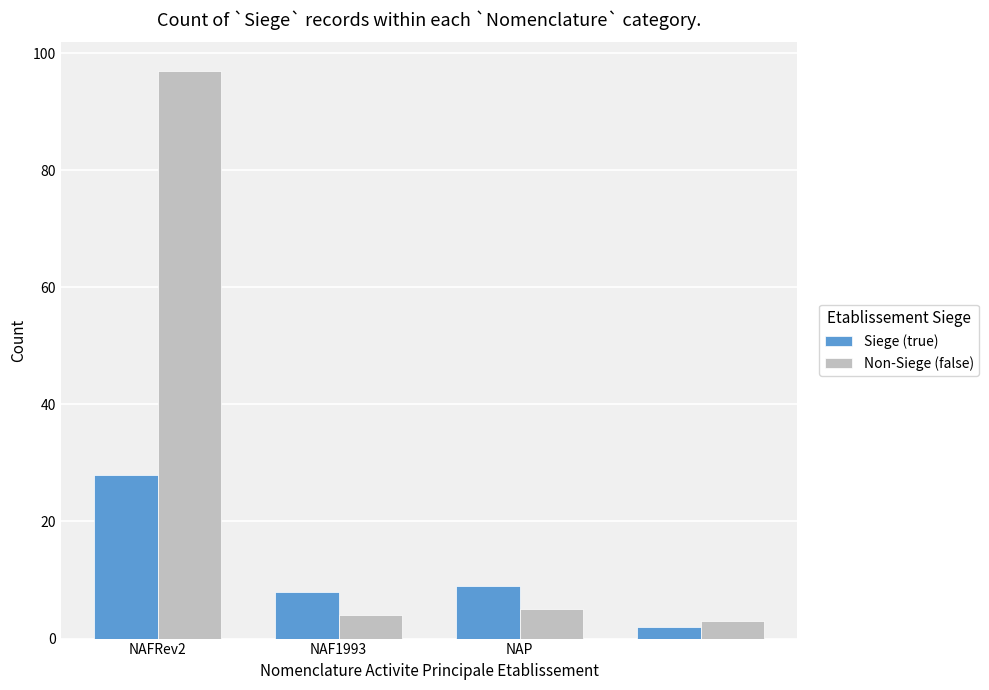

Rank the series by their maximum value, from lowest to highest.

Siege (true), Non-Siege (false)